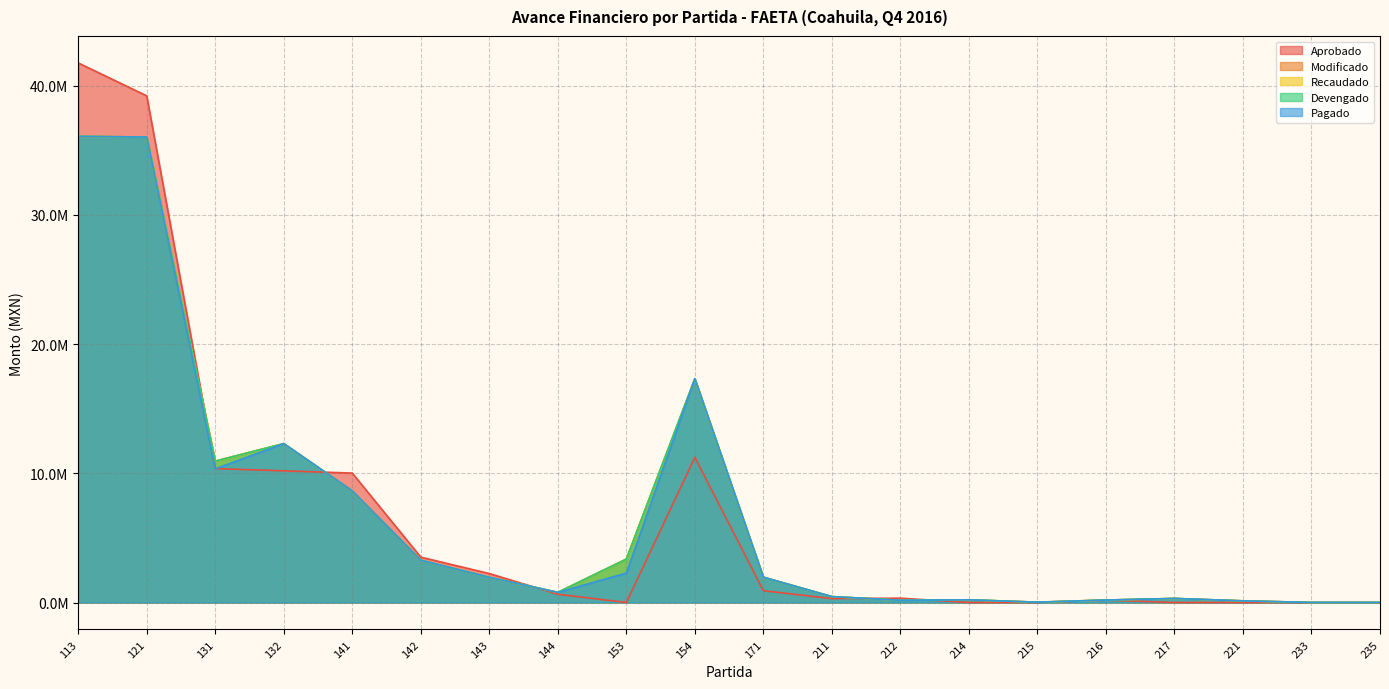

What is the greatest value displayed?

41747114.1